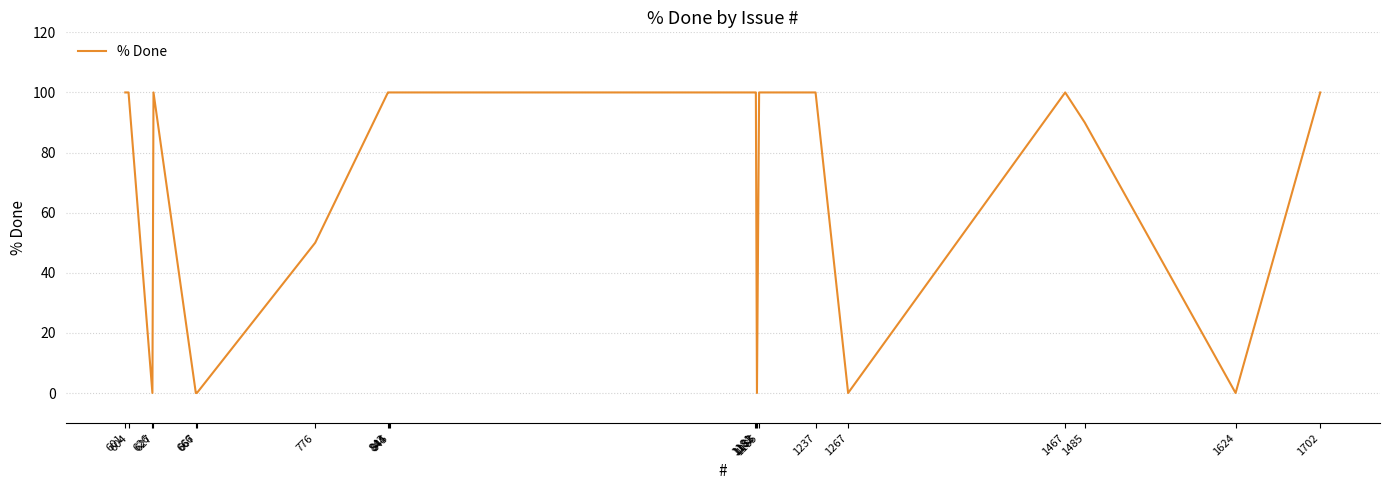

What is the sum of all values?

1340